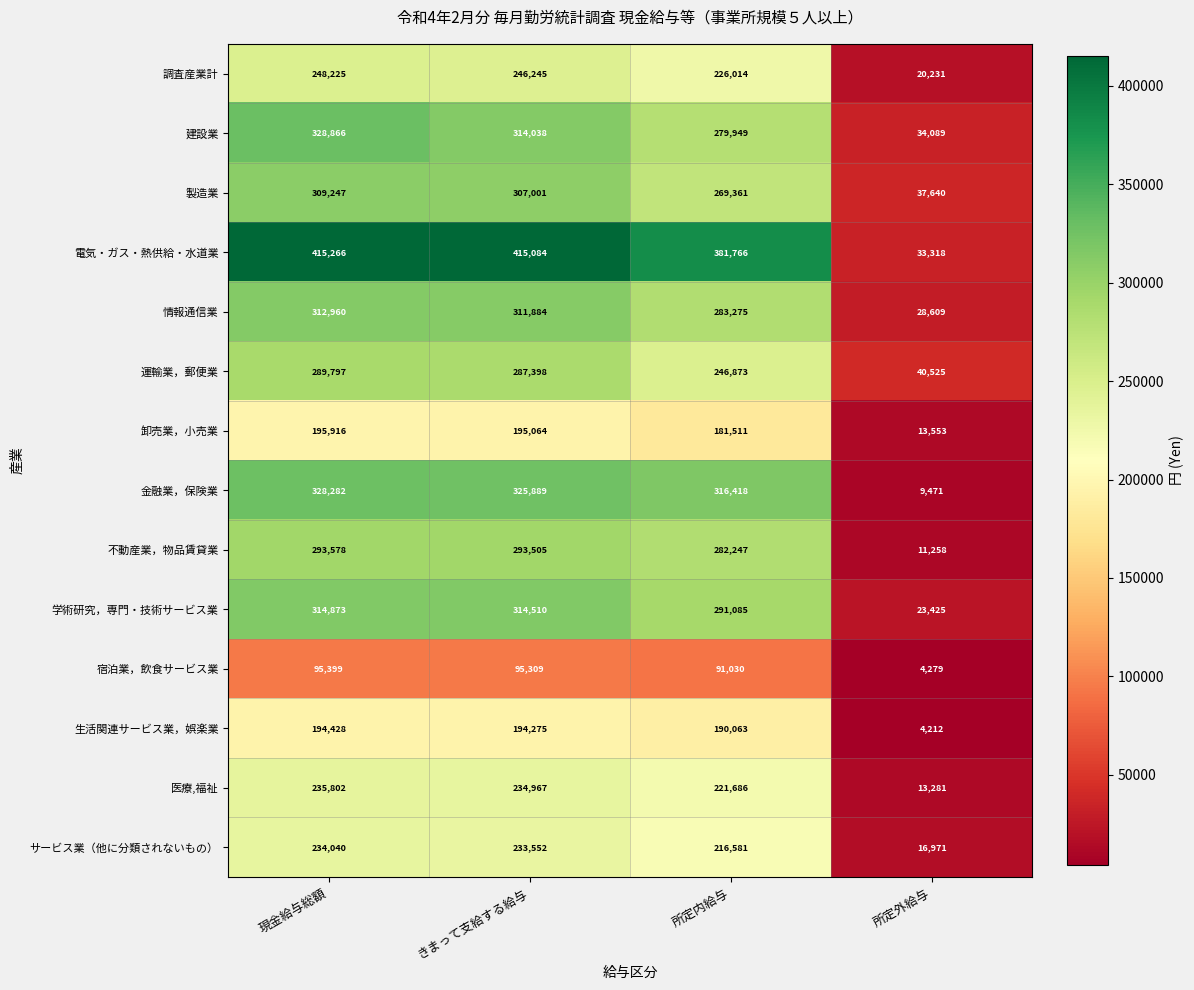

What is the greatest value displayed?

415266